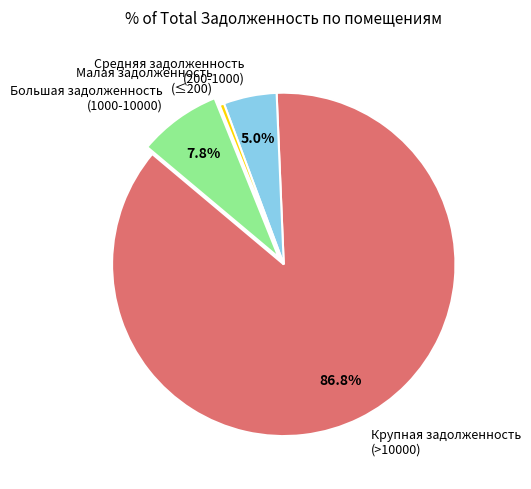

What is the smallest slice in the pie chart?

Малая задолженность (≤200)